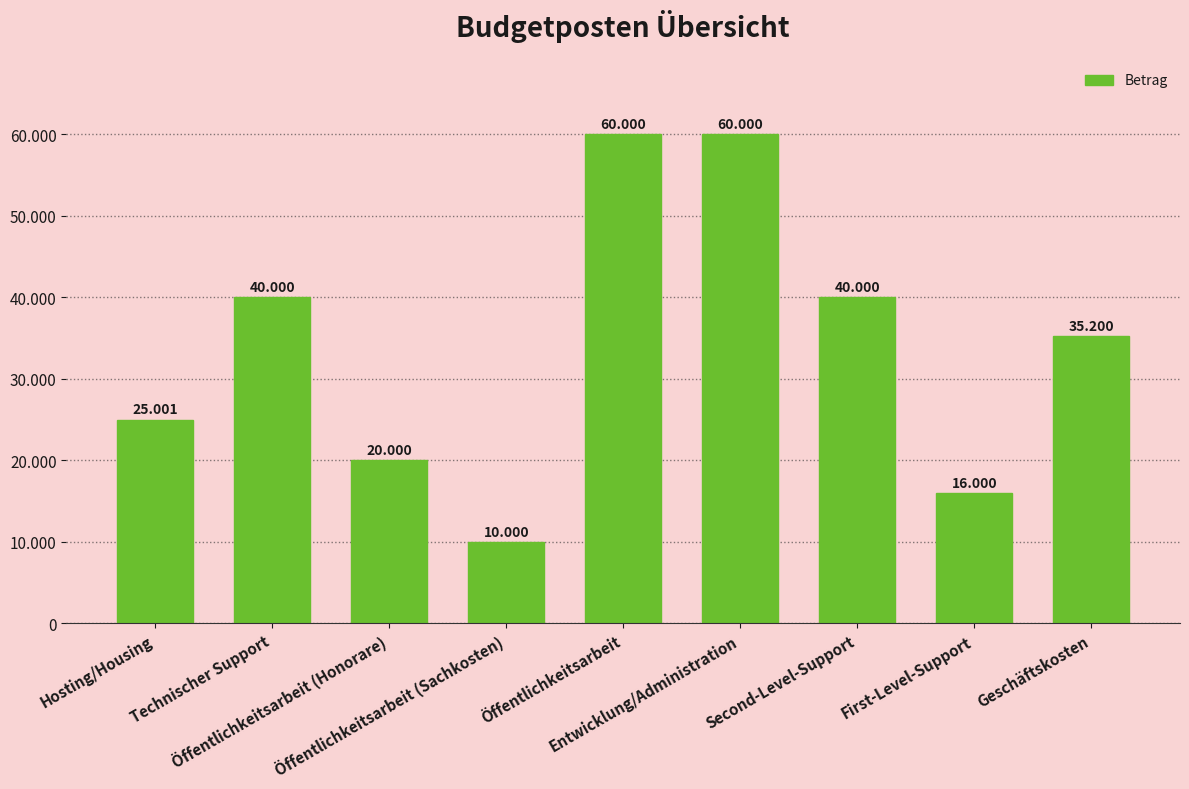

The value at Entwicklung/Administration is 60000. True or false?

True